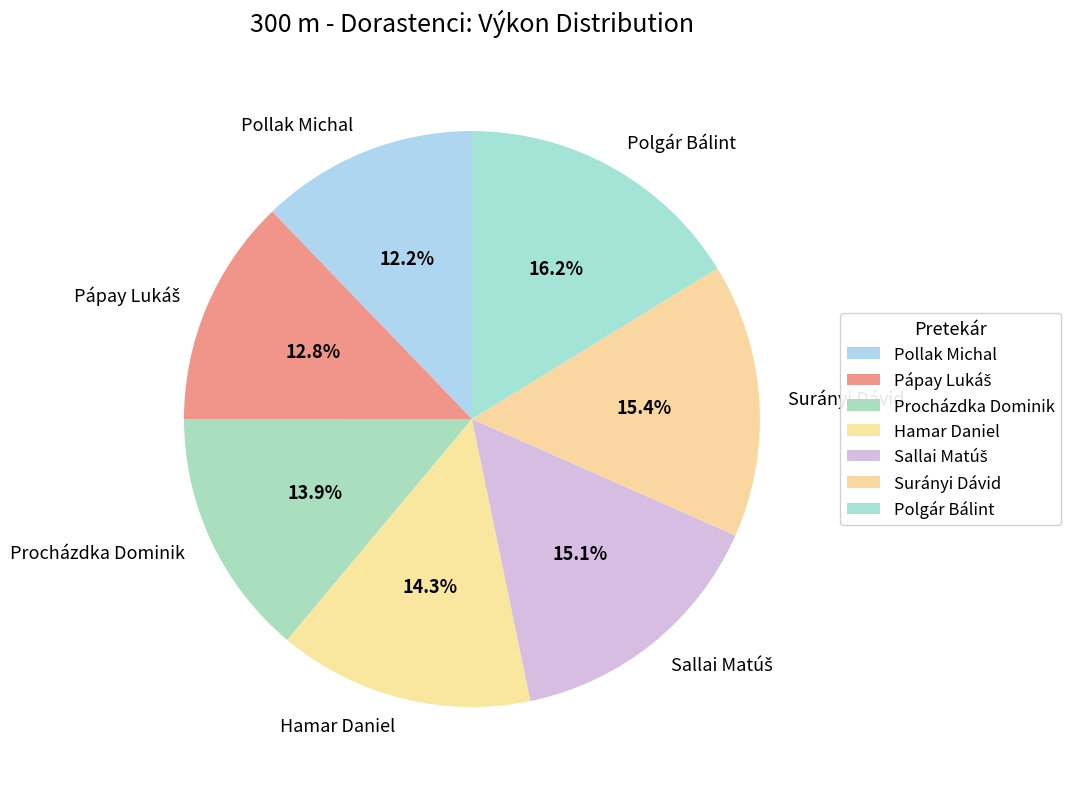

Is there any slice that represents more than half of the pie?

No